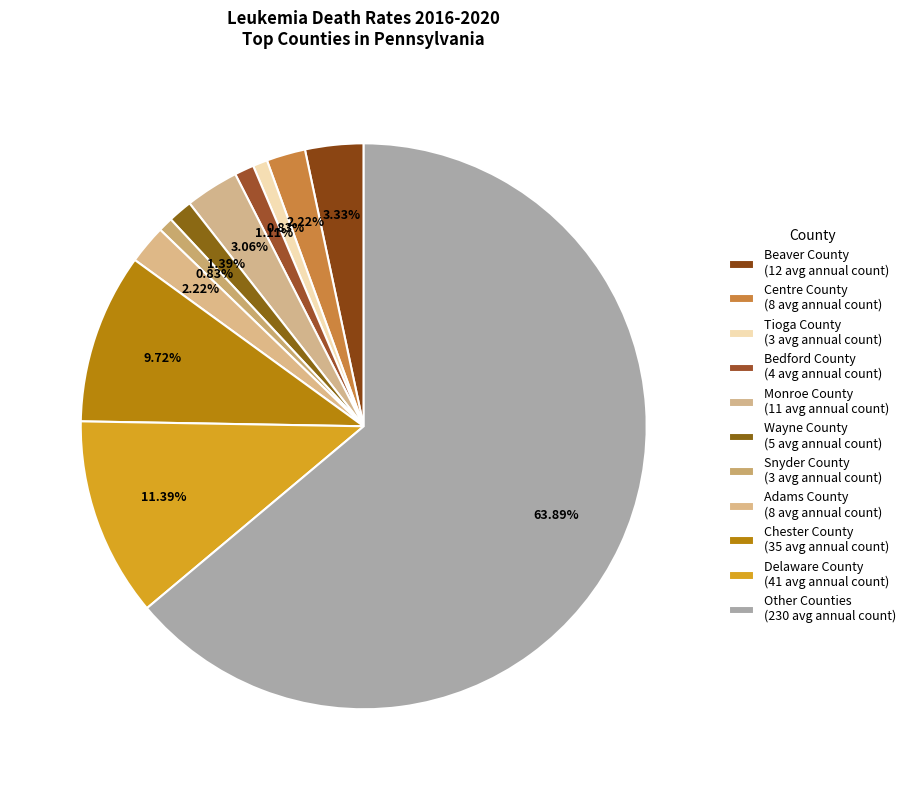

Which slice is the smallest?

Tioga County